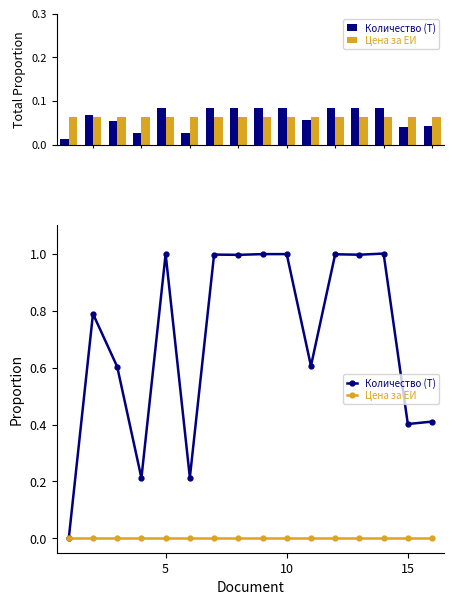

Reading right to left, what are all the values shown in this chart?

Количество (Т): 0.4	0.4	1.0	1.0	1.0	0.6	1.0	1.0	1.0	1.0	0.2	1.0	0.2	0.6	0.8	0.0
Цена за ЕИ: 0.0	0.0	0.0	0.0	0.0	0.0	0.0	0.0	0.0	0.0	0.0	0.0	0.0	0.0	0.0	0.0